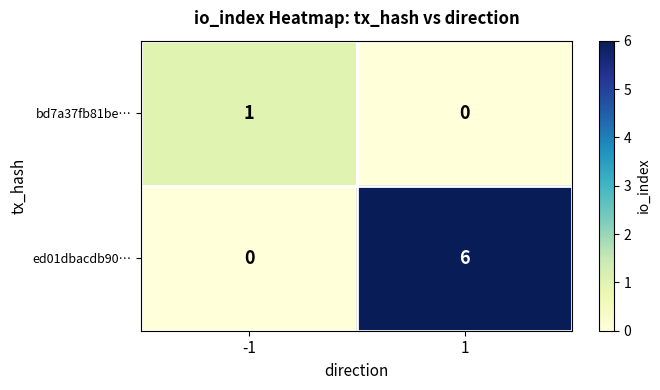

What is the sum of all ed01dbacdb90… values?

6